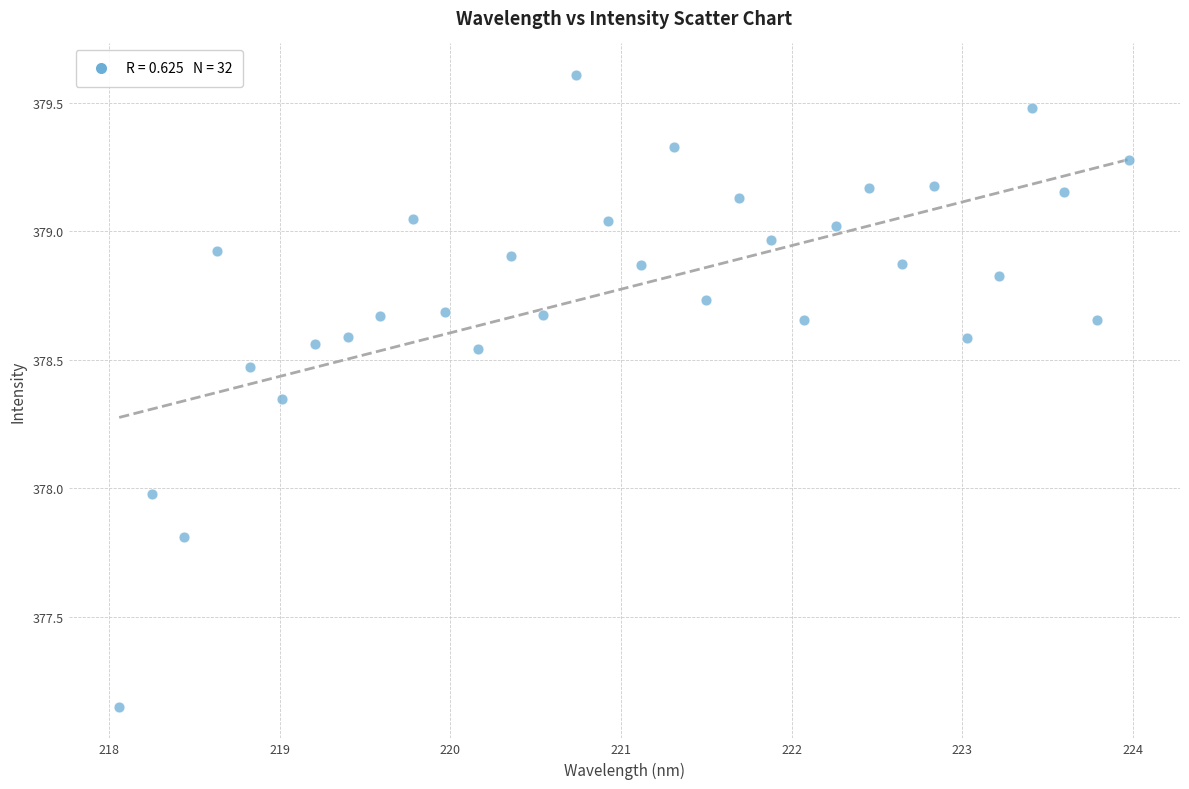

What is the range of X values (max minus min)?

5.9